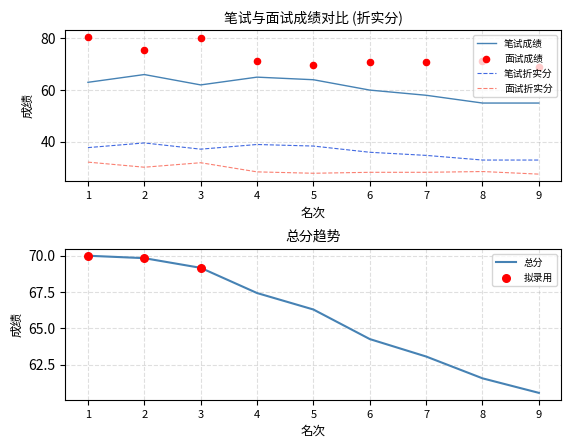

Which series has the largest total across all categories?

面试成绩